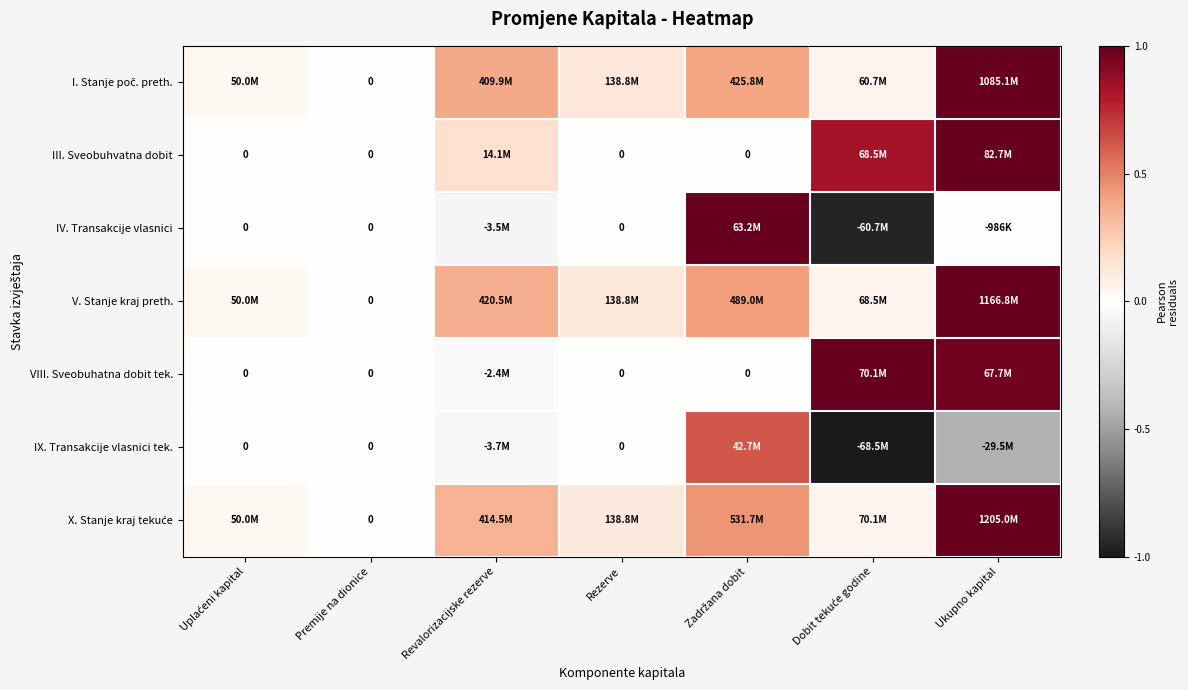

How many data points in IV. Transakcije vlasnici are above 0?

1